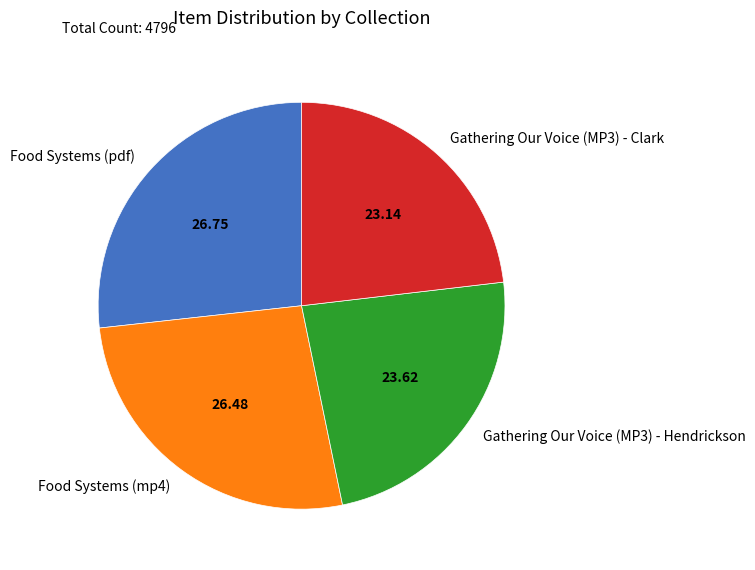

The Gathering Our Voice (MP3) - Clark slice represents 34% of the pie. True or false?

False